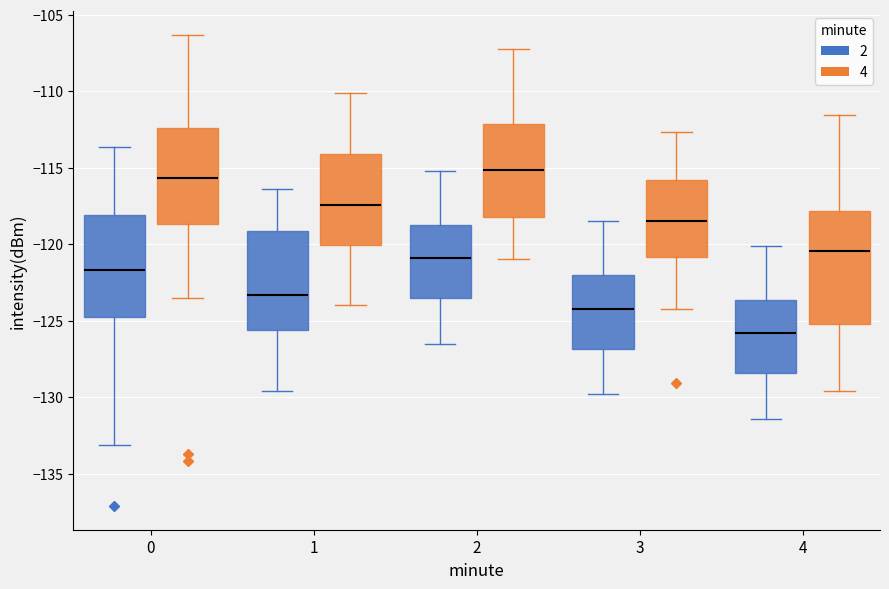

Where does the lower whisker of the box for 1 (4) end on the y-axis? The values are not printed on the chart, so give them approximately, as read against the axis.

-125.5